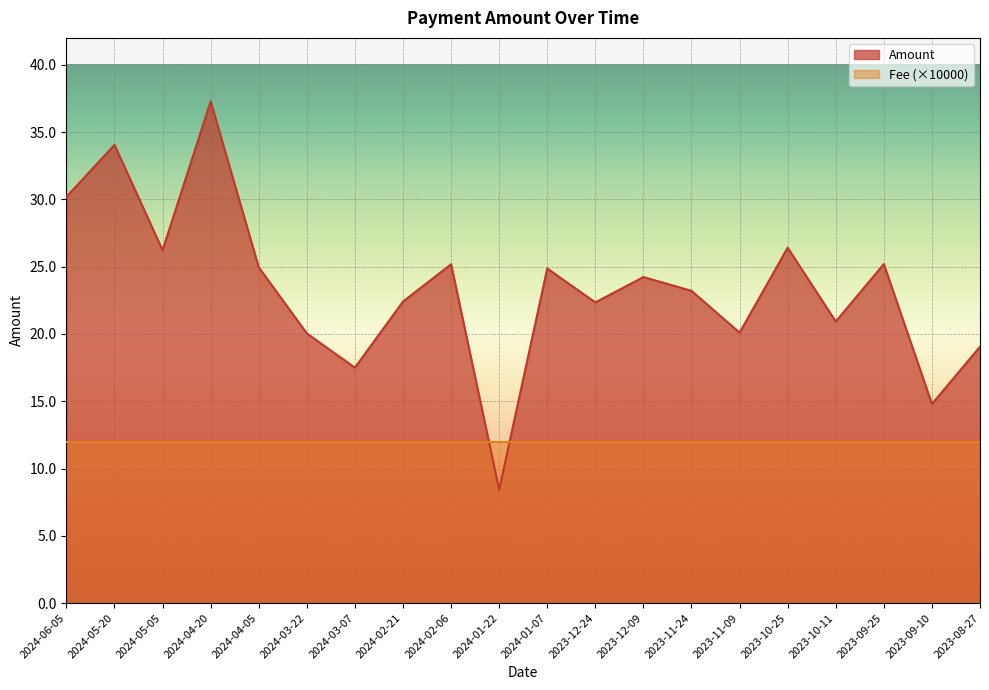

Rank the categories by value from lowest to highest.

2024-01-22, 2023-09-10, 2024-03-07, 2023-08-27, 2024-03-22, 2023-11-09, 2023-10-11, 2023-12-24, 2024-02-21, 2023-11-24, 2023-12-09, 2024-01-07, 2024-04-05, 2024-02-06, 2023-09-25, 2024-05-05, 2023-10-25, 2024-06-05, 2024-05-20, 2024-04-20